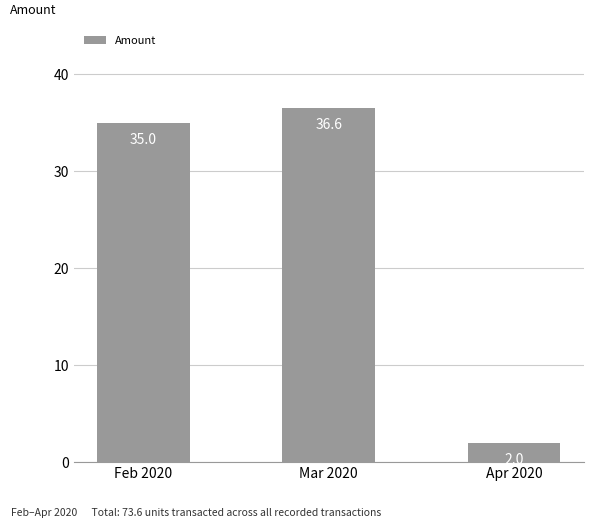

What is the sum of the values at Feb 2020 and Apr 2020?

37.0